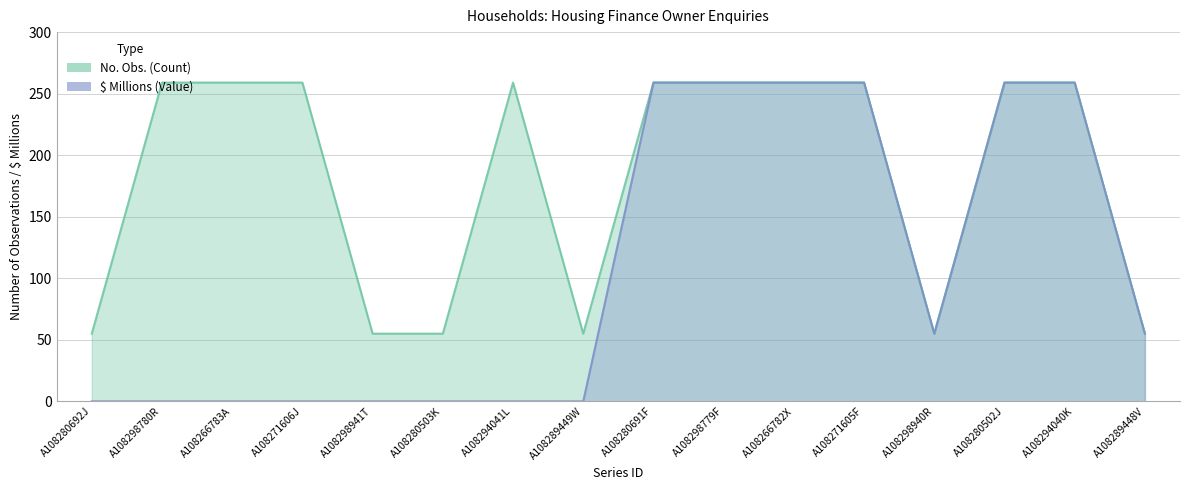

What is the total value across all series at A108289449W?

55